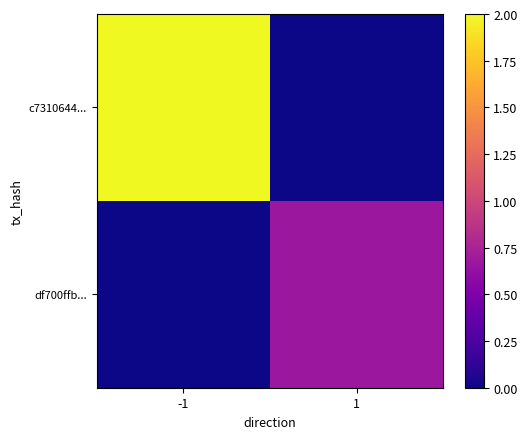

What is the total value across all series at 1?

0.7